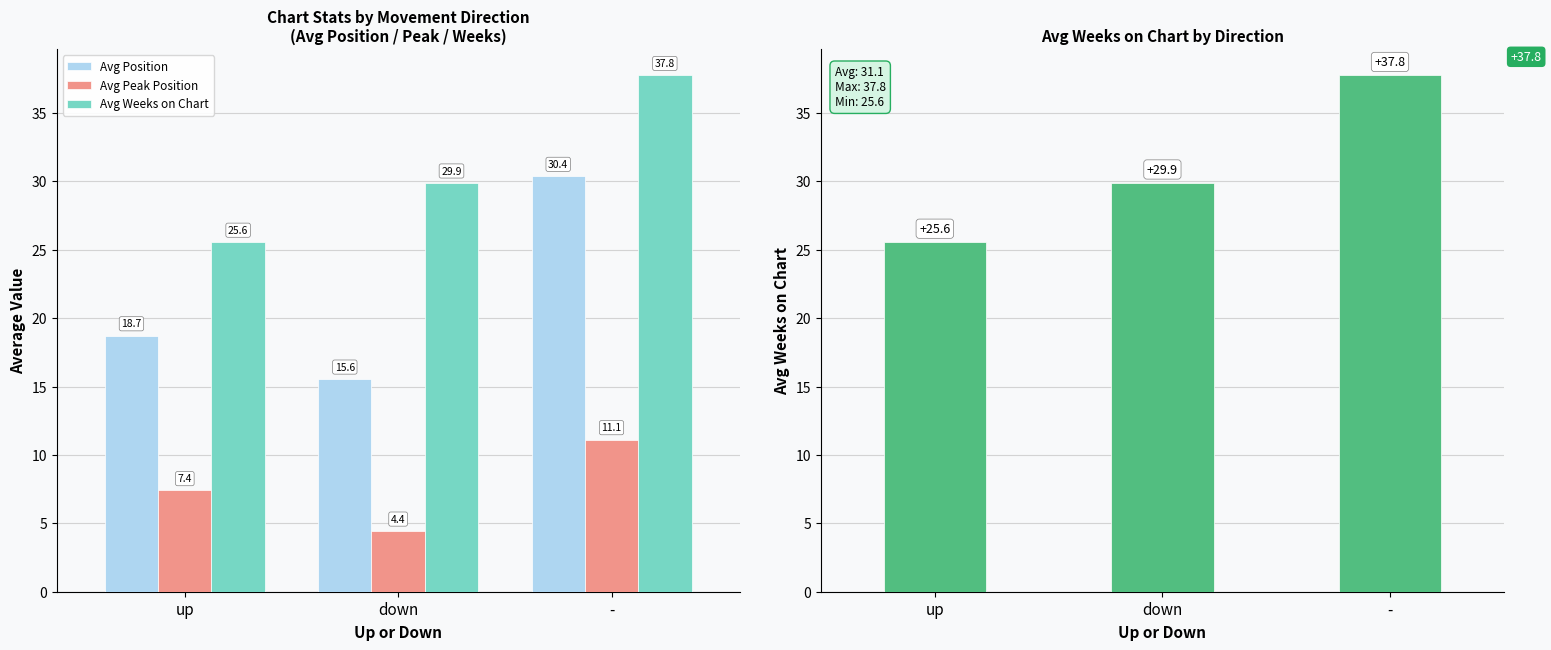

What value does the Avg Weeks on Chart series have at up?

25.6